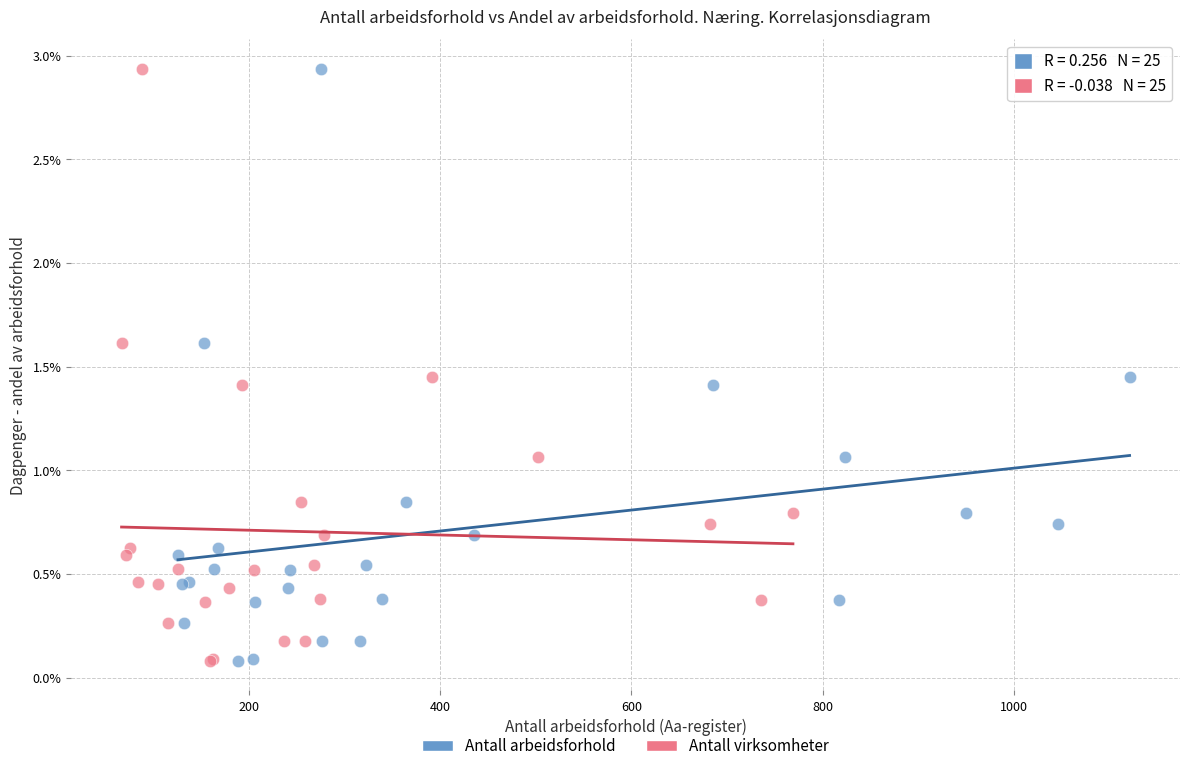

What are all the series names shown in the legend?

Antall arbeidsforhold, Antall virksomheter